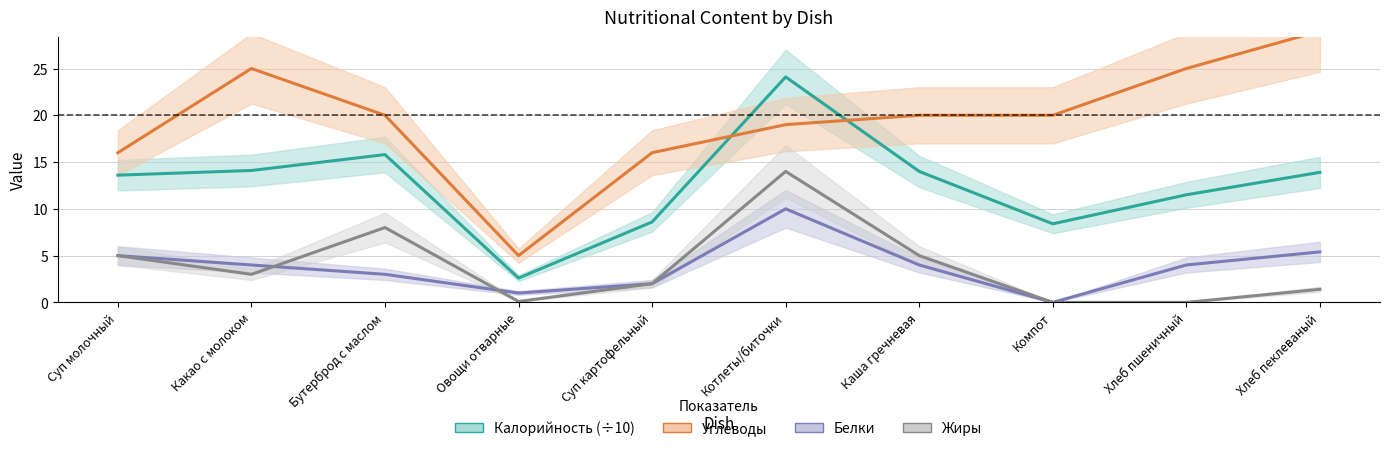

What is the highest value of the Белки series?

10.0